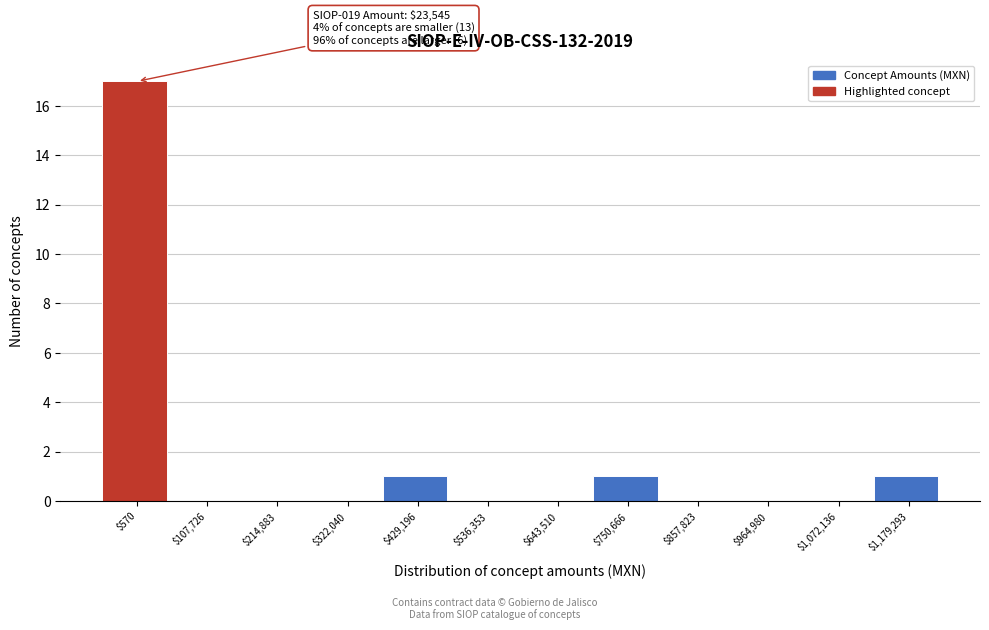

The value at $857,823 is 6. True or false?

False